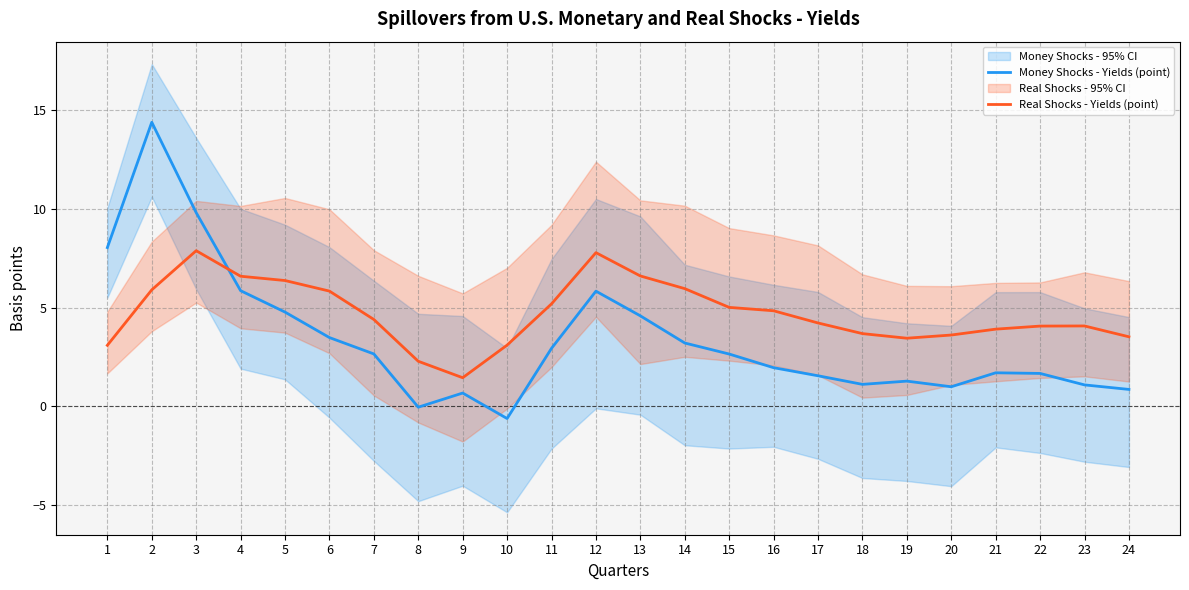

How many intersections are there between Money Shocks - Yields (point) and Real Shocks - Yields (point)?

1